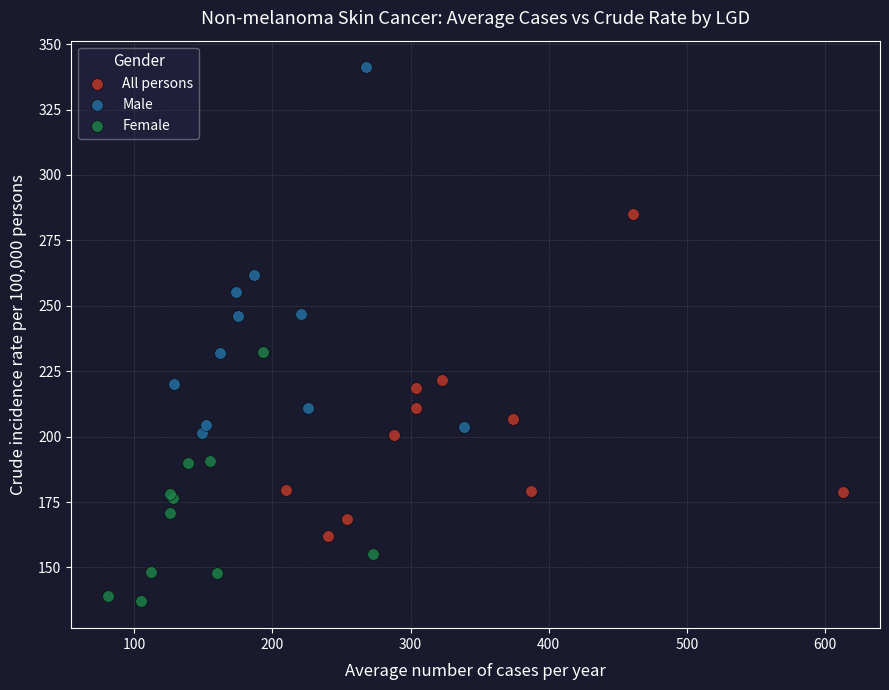

Which series reaches the minimum Y coordinate?

Female